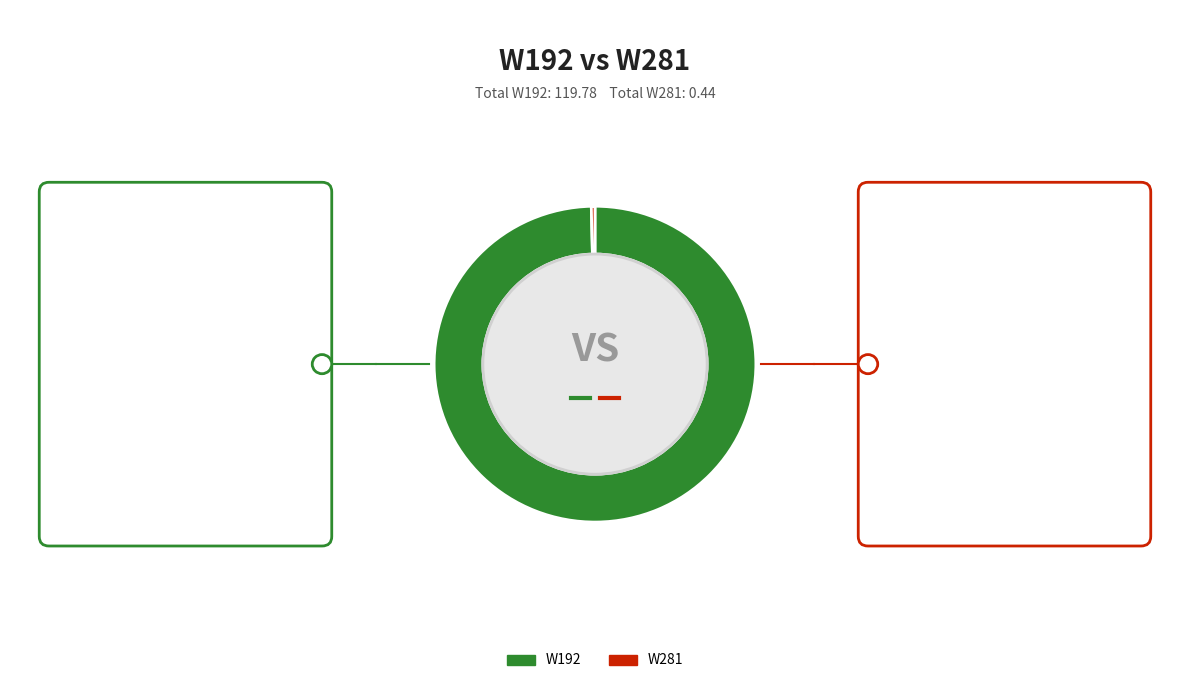

The W192 slice represents 93% of the pie. True or false?

False